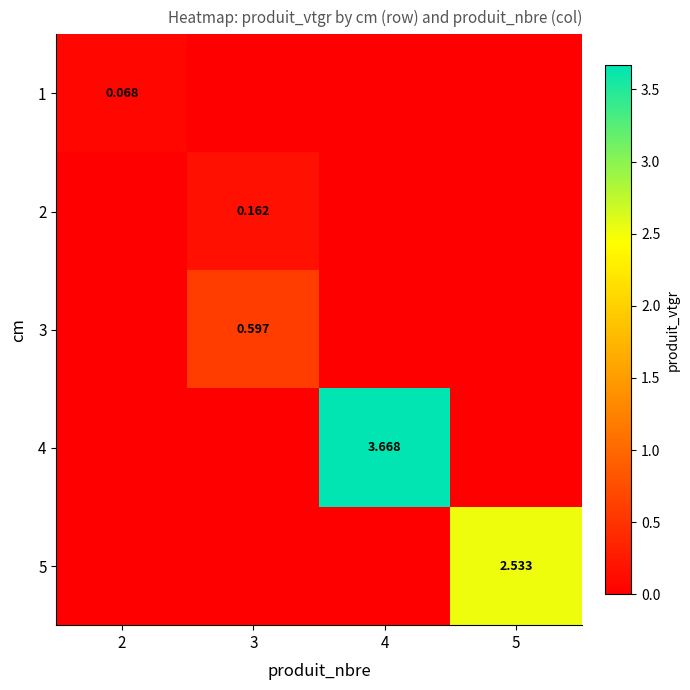

How many categories are shown in the chart?

4